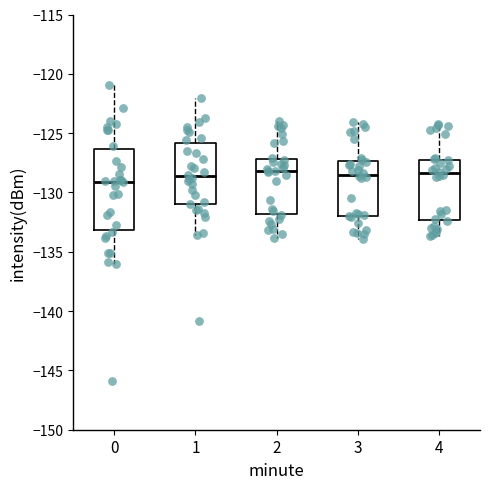

Which box is the tallest, from its lower edge to its upper edge?

0